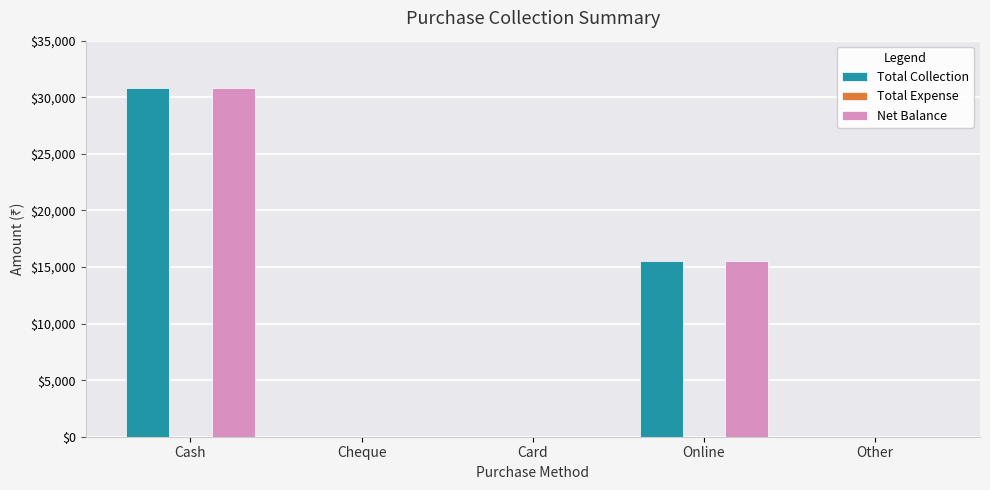

What is the greatest value displayed?

30783.6